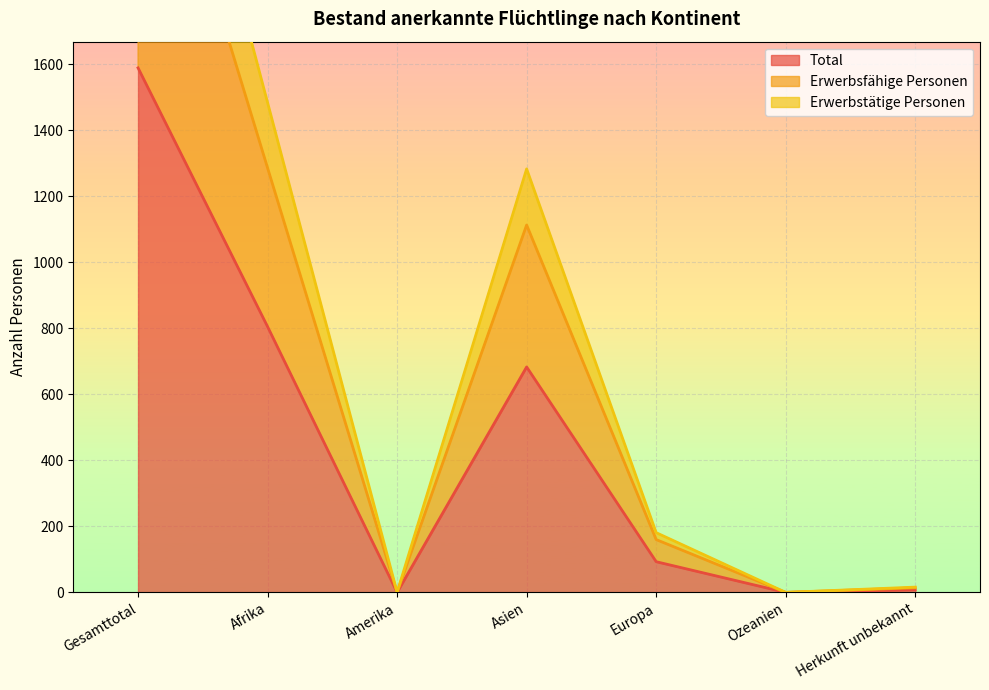

What are all the series names shown in the legend?

Total, Erwerbsfähige Personen, Erwerbstätige Personen